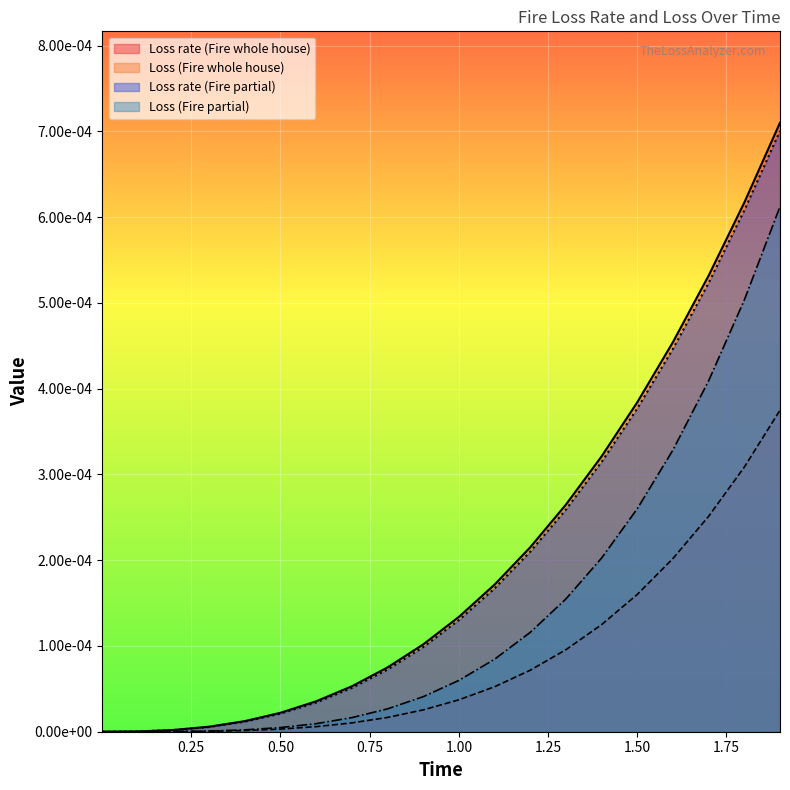

Reading right to left, extract all data points from this chart.

Loss rate (Fire whole house): 1.9=0.0	1.8=0.0	1.7=0.0	1.6=0.0	1.5=0.0	1.4=0.0	1.3=0.0	1.2=0.0	1.1=0.0	1.0=0.0	0.9=0.0	0.8=0.0	0.7=0.0	0.6=0.0	0.5=0.0	0.4=0.0	0.3=0.0	0.2=0.0	0.1=0.0	0.001=0.0
Loss (Fire whole house): 1.9=0.0	1.8=0.0	1.7=0.0	1.6=0.0	1.5=0.0	1.4=0.0	1.3=0.0	1.2=0.0	1.1=0.0	1.0=0.0	0.9=0.0	0.8=0.0	0.7=0.0	0.6=0.0	0.5=0.0	0.4=0.0	0.3=0.0	0.2=0.0	0.1=0.0	0.001=0.0
Loss rate (Fire partial): 1.9=0.0	1.8=0.0	1.7=0.0	1.6=0.0	1.5=0.0	1.4=0.0	1.3=0.0	1.2=0.0	1.1=0.0	1.0=0.0	0.9=0.0	0.8=0.0	0.7=0.0	0.6=0.0	0.5=0.0	0.4=0.0	0.3=0.0	0.2=0.0	0.1=0.0	0.001=0.0
Loss (Fire partial): 1.9=0.0	1.8=0.0	1.7=0.0	1.6=0.0	1.5=0.0	1.4=0.0	1.3=0.0	1.2=0.0	1.1=0.0	1.0=0.0	0.9=0.0	0.8=0.0	0.7=0.0	0.6=0.0	0.5=0.0	0.4=0.0	0.3=0.0	0.2=0.0	0.1=0.0	0.001=0.0